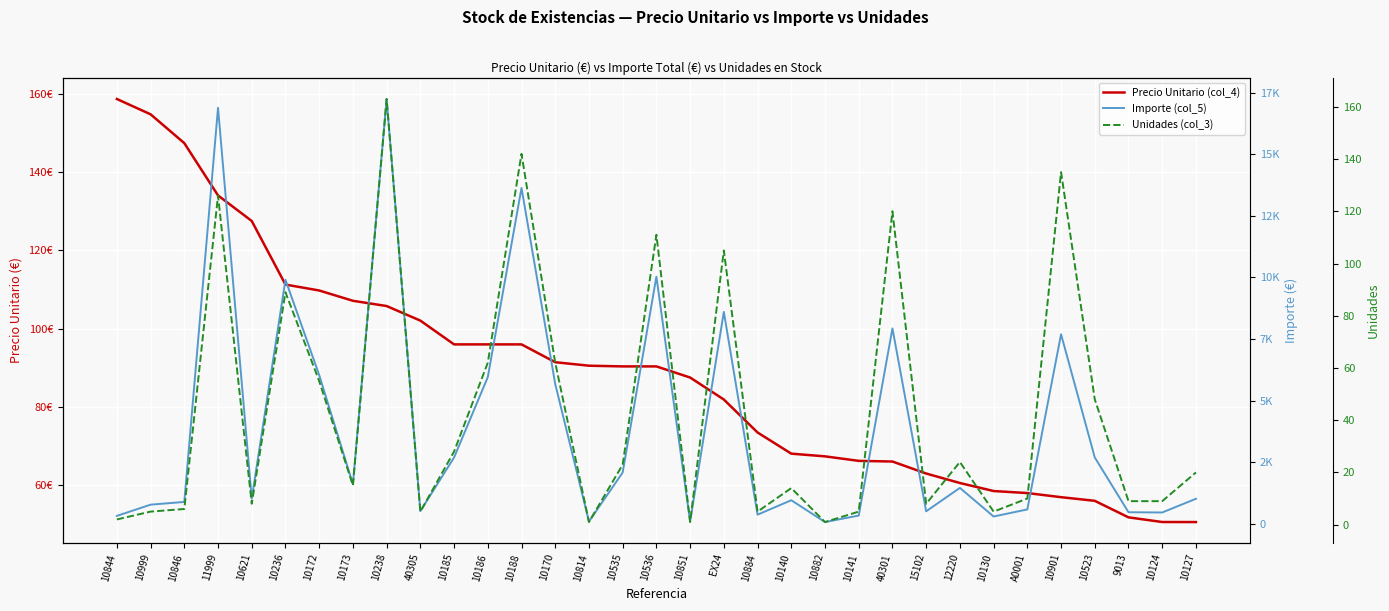

List the labels in order of Unidades (col_3) value, largest first.

10238, 10188, 10901, 11999, 40301, 10536, EX24, 10236, 10186, 10170, 10172, 10523, 10185, 12220, 10535, 10127, 10173, 10140, A0001, 9013, 10124, 10621, 15102, 10846, 10999, 40305, 10884, 10141, 10130, 10844, 10814, 10851, 10882